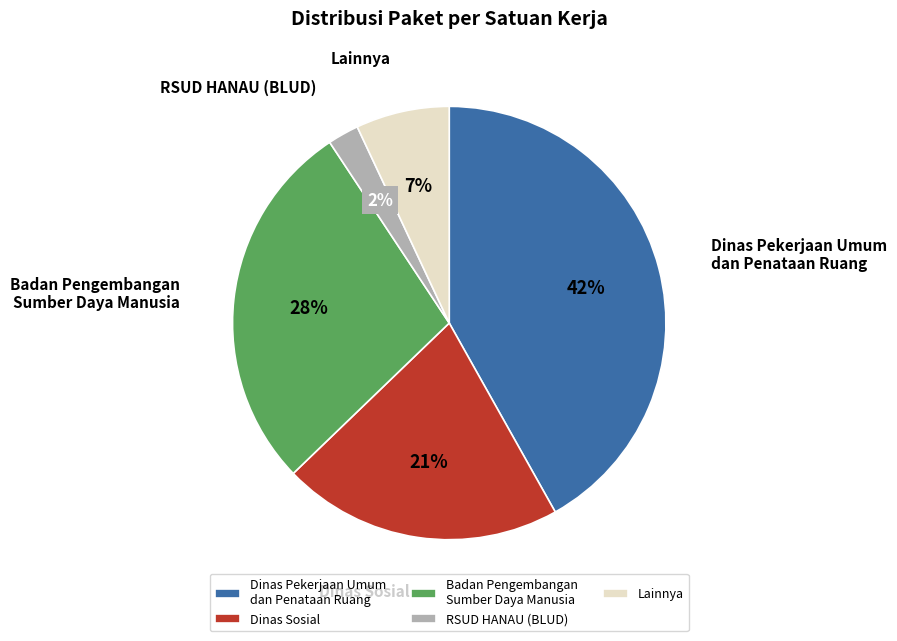

How many segments does this pie chart have?

5